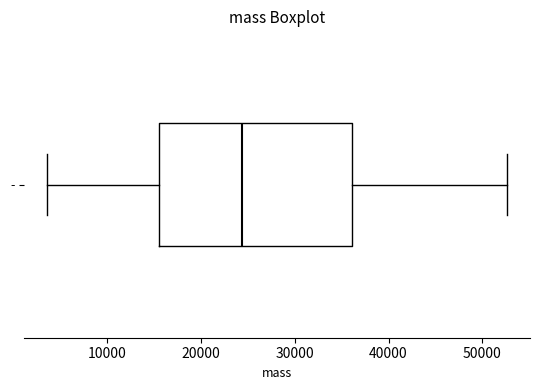

Transcribe this box plot: give where the median line is, the range the box spans, and where the two whiskers end, as read against the x-axis. The values are not printed on the chart, so give them approximately, as read against the axis.

median 24000, box 16000 to 36000, whiskers 4000 to 53000